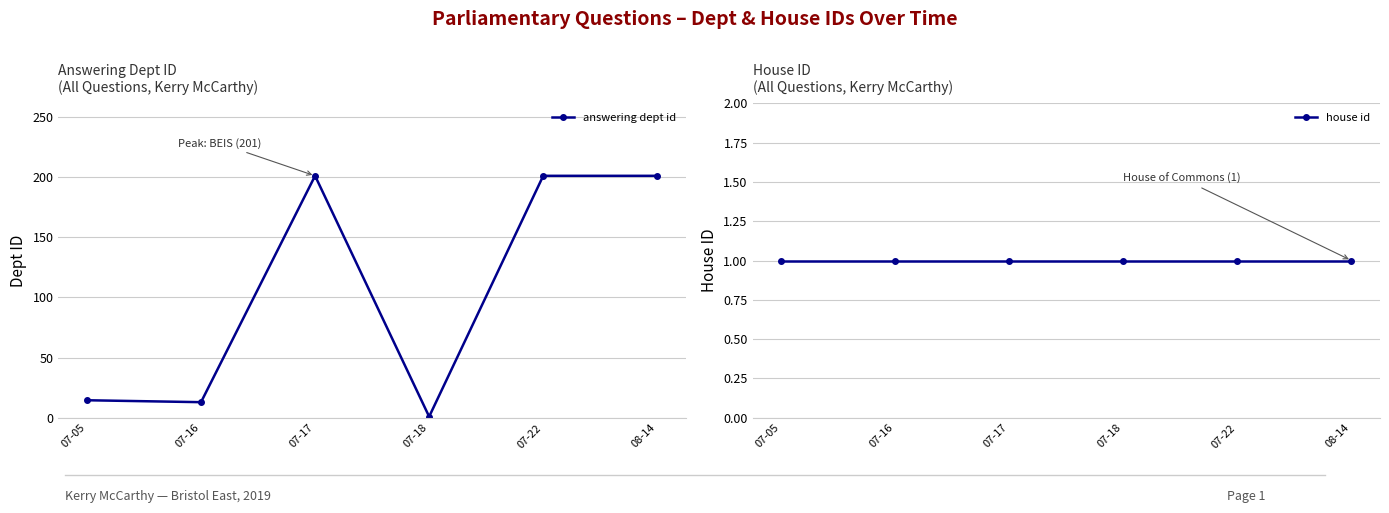

Reading left to right, what are all the values shown in this chart?

answering dept id: 14.6	13.0	201.0	1.0	201.0	201.0
house id: 1.0	1.0	1.0	1.0	1.0	1.0